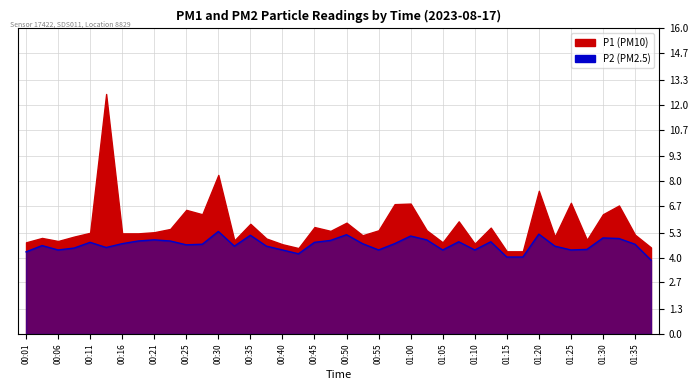

Where is the first local maximum?

00:03